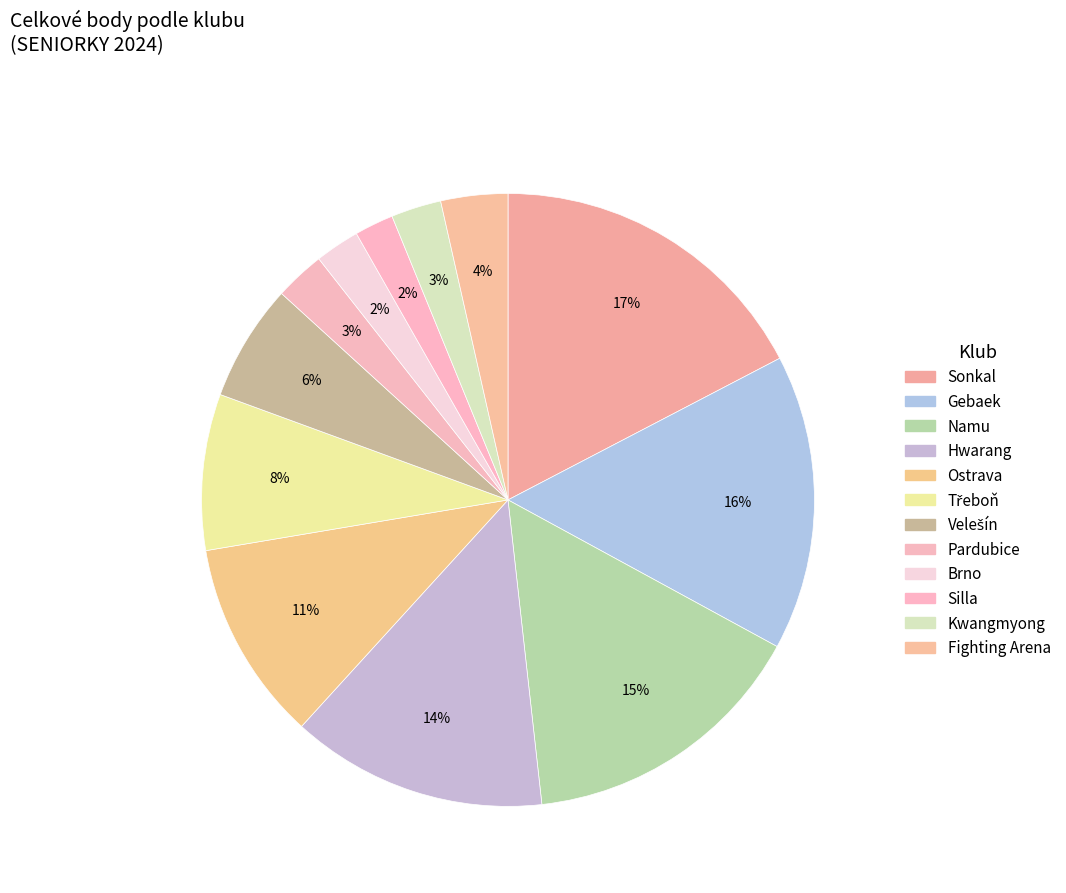

Count the number of slices in the pie.

12